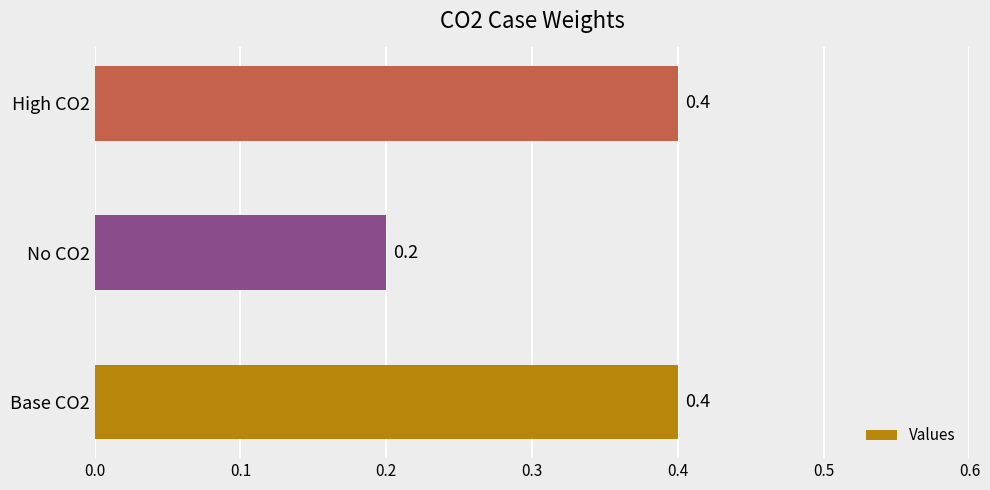

The chart shows a value of 0.2 at No CO2. True or false?

True